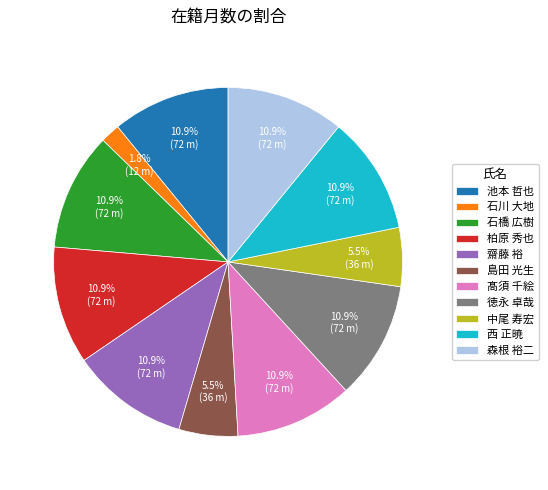

How many slices are in this pie chart?

11